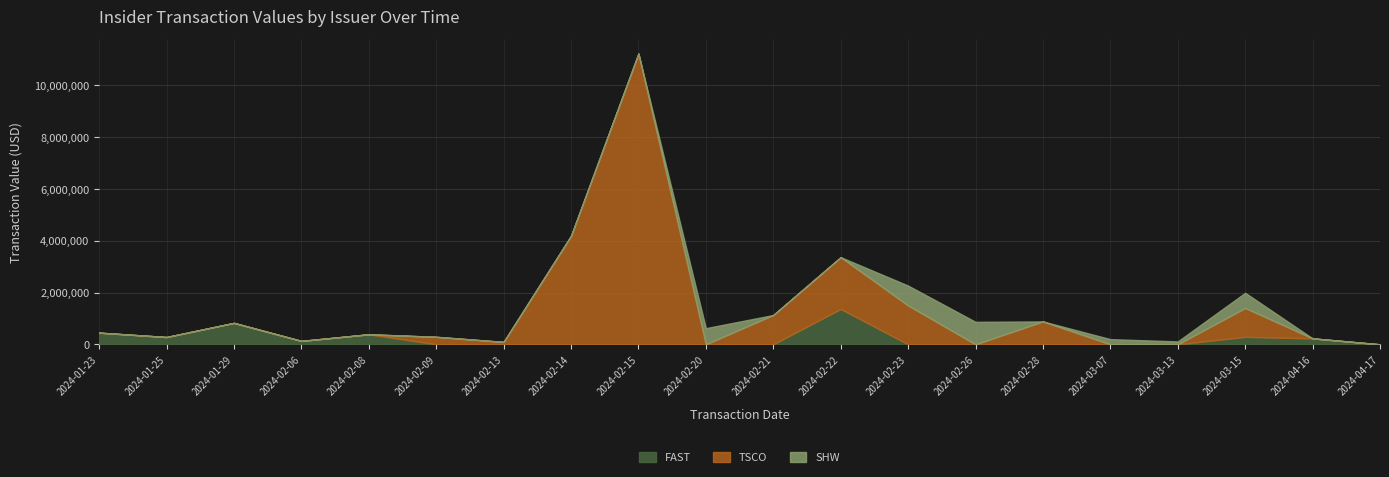

What is the highest value of the FAST series?

1364208